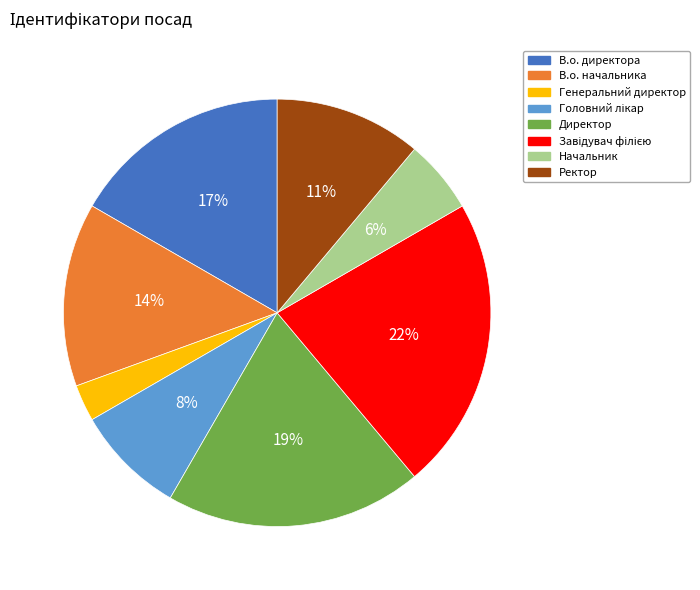

Does Ректор account for over 50% of the chart?

No